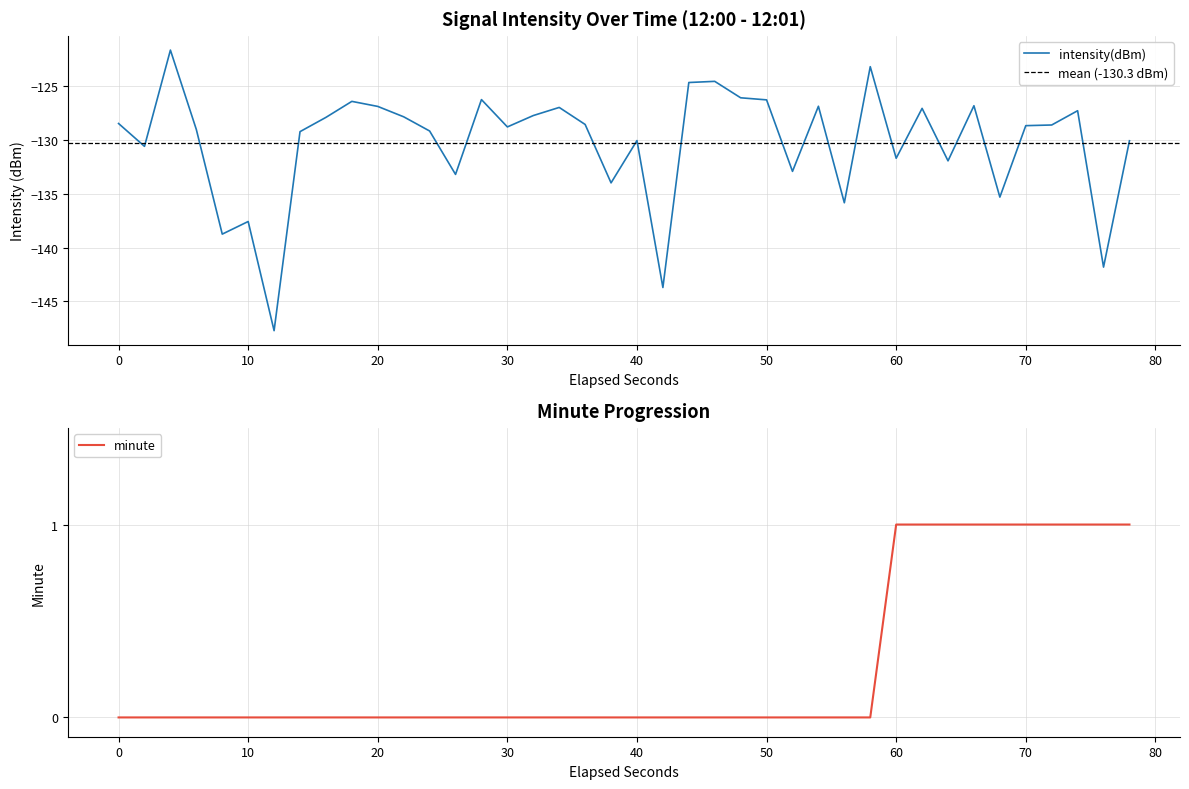

True or false: intensity(dBm) has a value of -137.6 at 10.

True